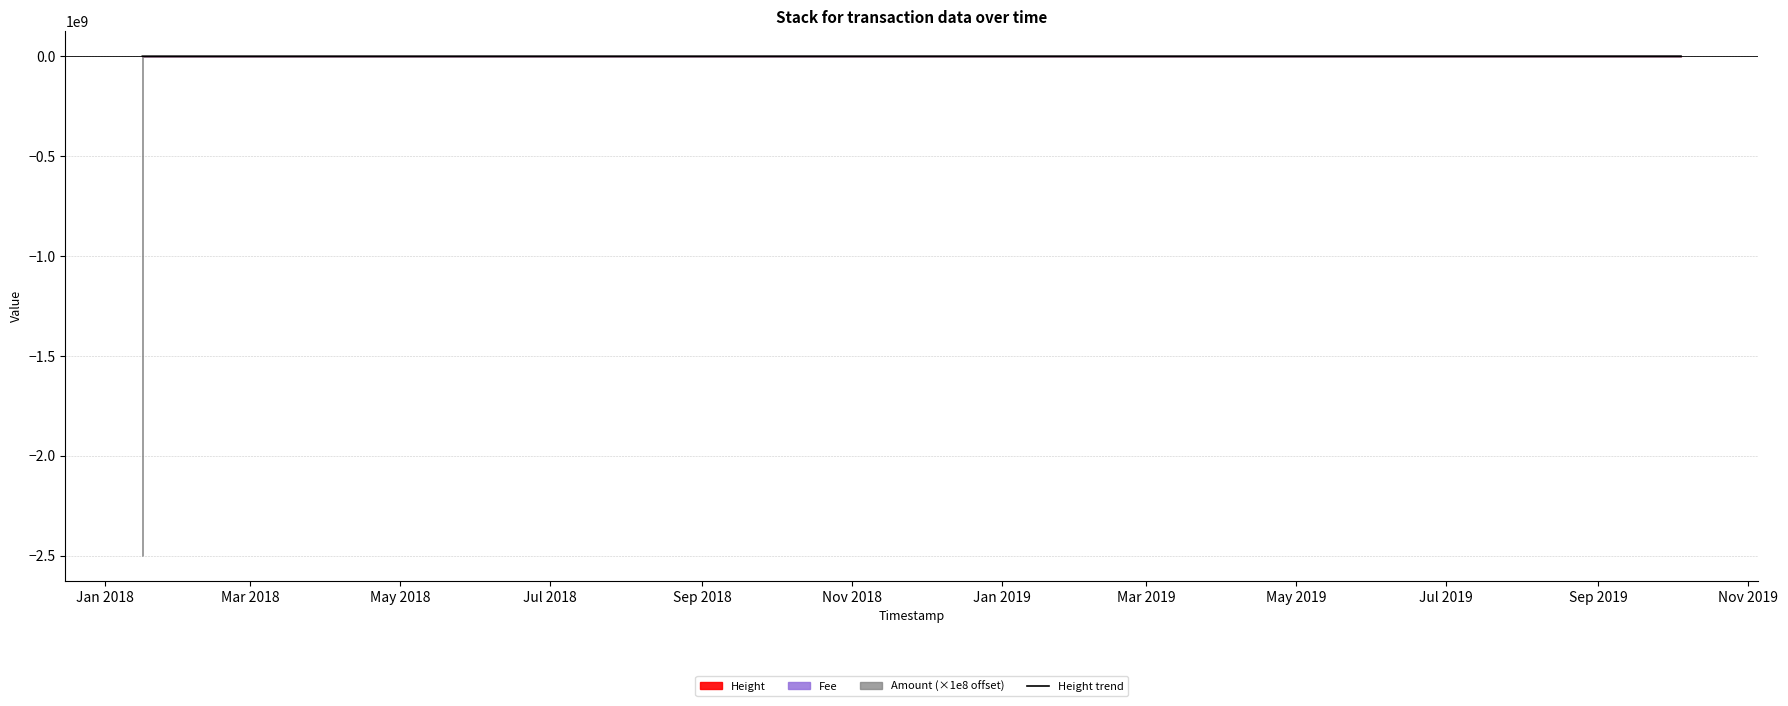

Read the value at Jan 2018.

421061.7